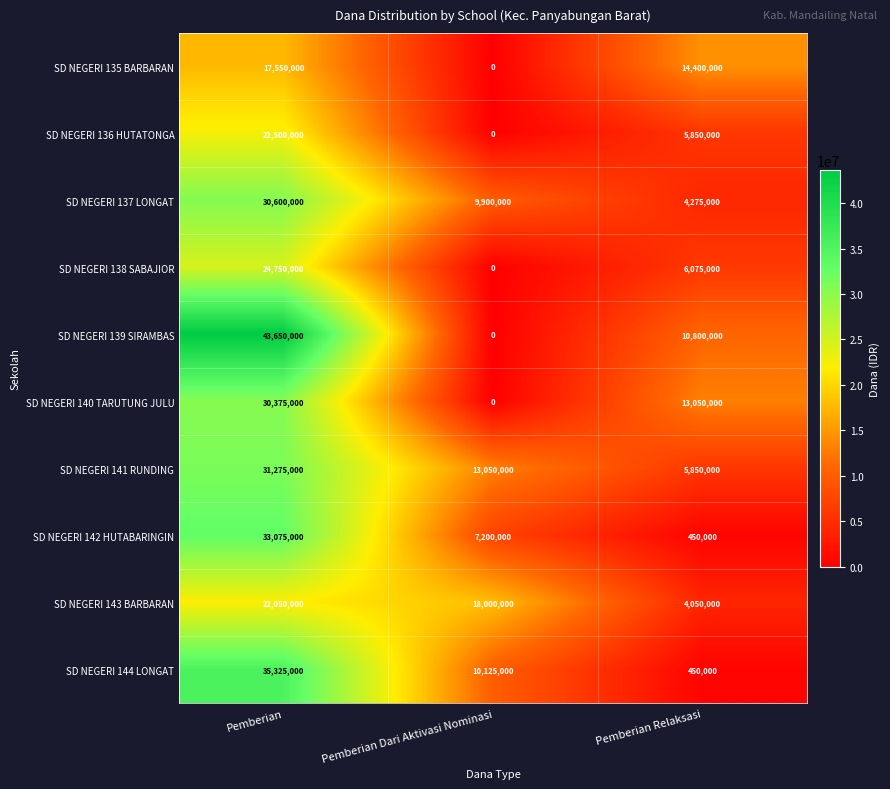

Which series changed the most between Pemberian Dari Aktivasi Nominasi and Pemberian Relaksasi?

SD NEGERI 135 BARBARAN